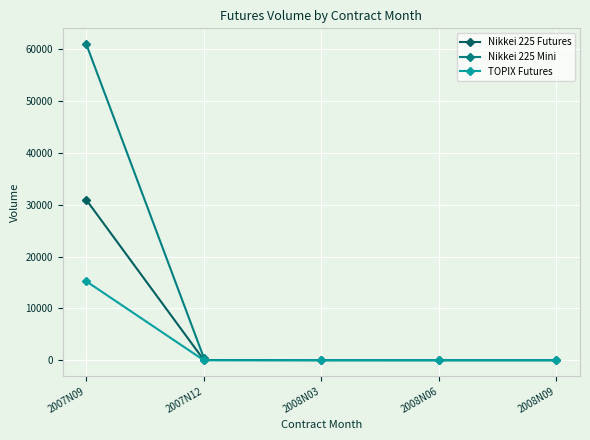

How many data points does each series have?

5